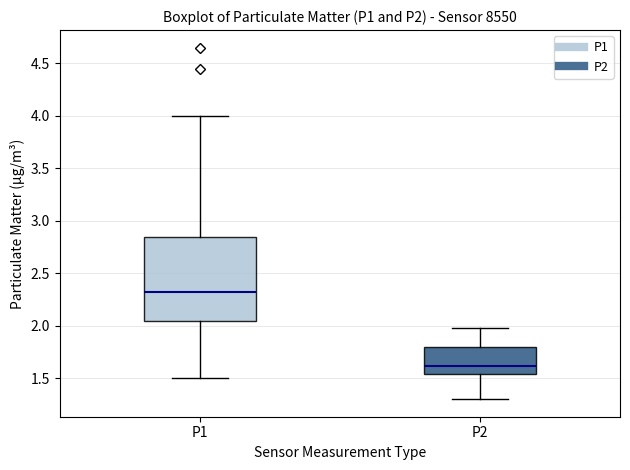

Reading left to right, read every box against the y-axis: the position of its median line, the range the box covers, and the ends of its whiskers. The values are not printed on the chart, so give them approximately, as read against the axis.

P1: median 2.35, box 2.05 to 2.85, whiskers 1.50 to 4.00
P2: median 1.60, box 1.55 to 1.80, whiskers 1.30 to 2.00